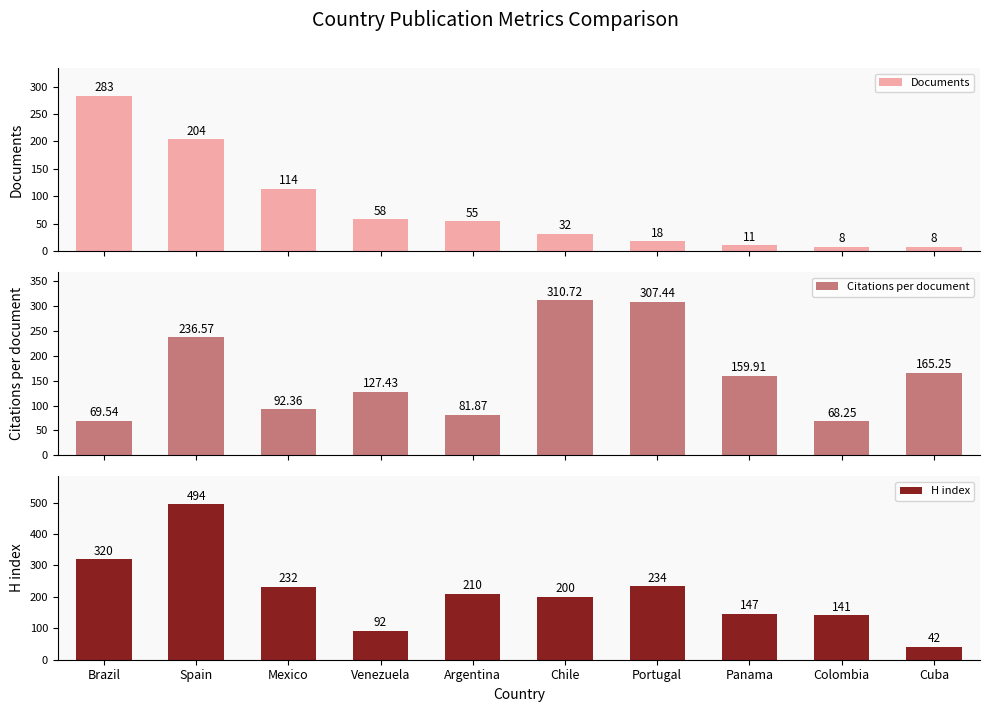

Reading left to right, transcribe all the data shown in this chart.

Documents: Brazil=283.0	Spain=204.0	Mexico=114.0	Venezuela=58.0	Argentina=55.0	Chile=32.0	Portugal=18.0	Panama=11.0	Colombia=8.0	Cuba=8.0
Citations per document: Brazil=69.5	Spain=236.6	Mexico=92.4	Venezuela=127.4	Argentina=81.9	Chile=310.7	Portugal=307.4	Panama=159.9	Colombia=68.2	Cuba=165.2
H index: Brazil=320.0	Spain=494.0	Mexico=232.0	Venezuela=92.0	Argentina=210.0	Chile=200.0	Portugal=234.0	Panama=147.0	Colombia=141.0	Cuba=42.0